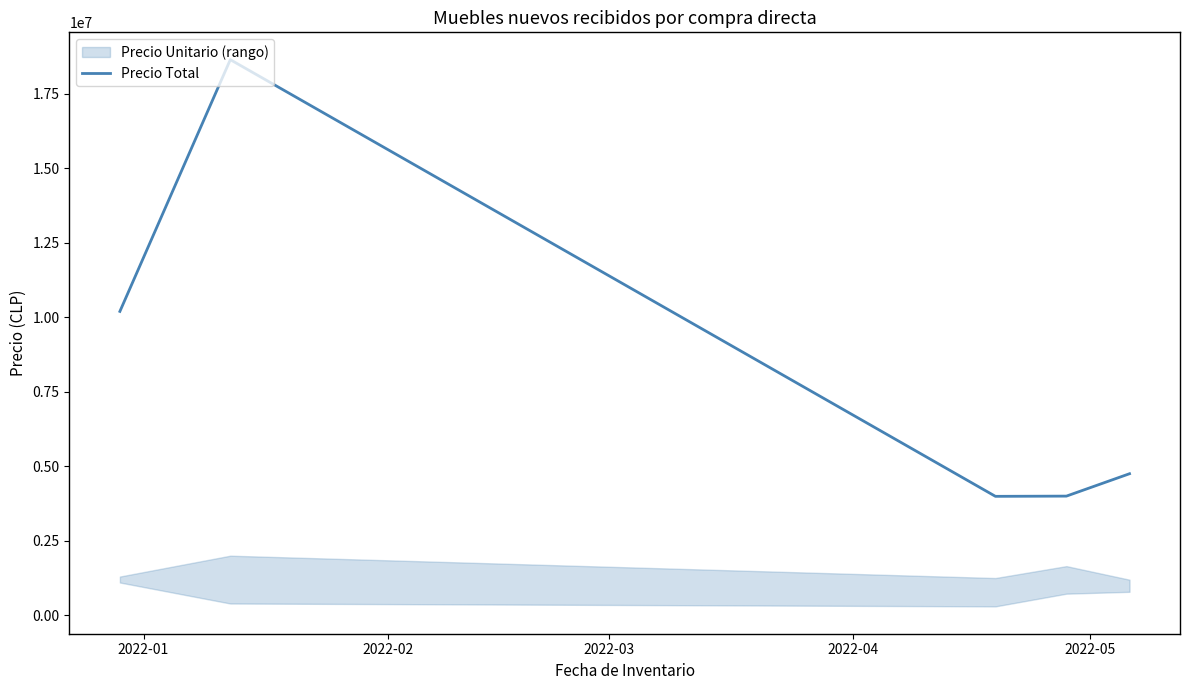

What is the highest value of the Precio Total series?

18650000